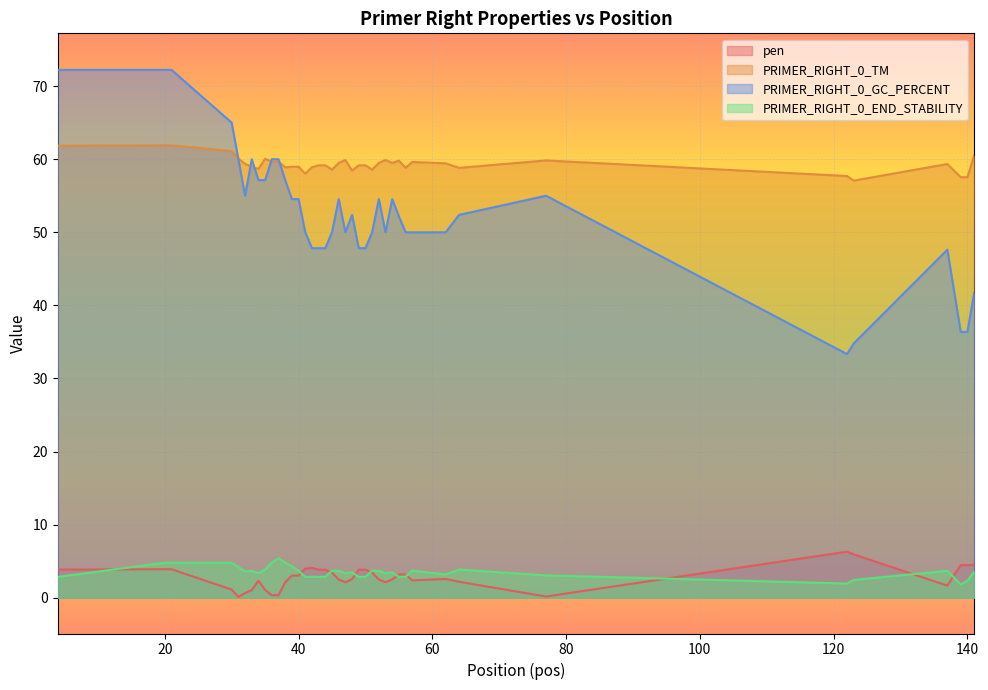

List the labels in order of pen value, largest first.

122, 123, 141, 139, 140, 42, 41, 20, 21, 4, 43, 49, 44, 50, 45, 51, 55, 56, 39, 40, 62, 48, 46, 52, 54, 57, 34, 64, 38, 47, 53, 137, 30, 35, 33, 32, 37, 36, 77, 31